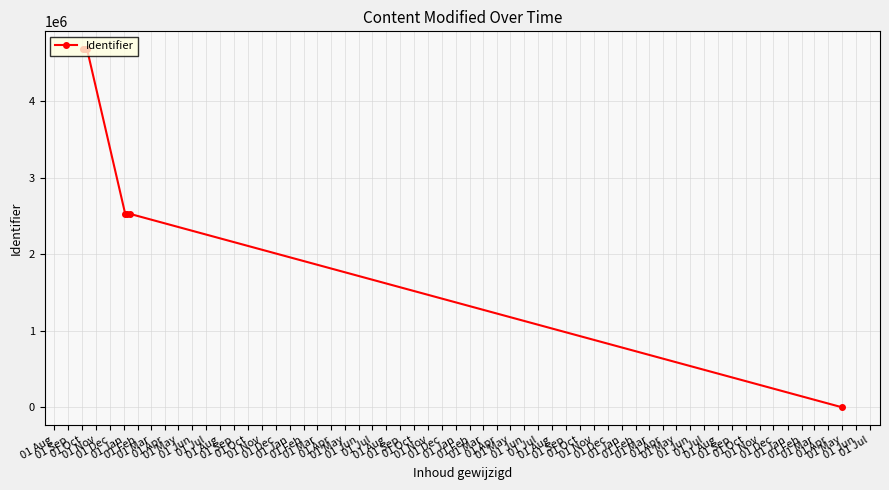

Count the number of categories in the chart.

7